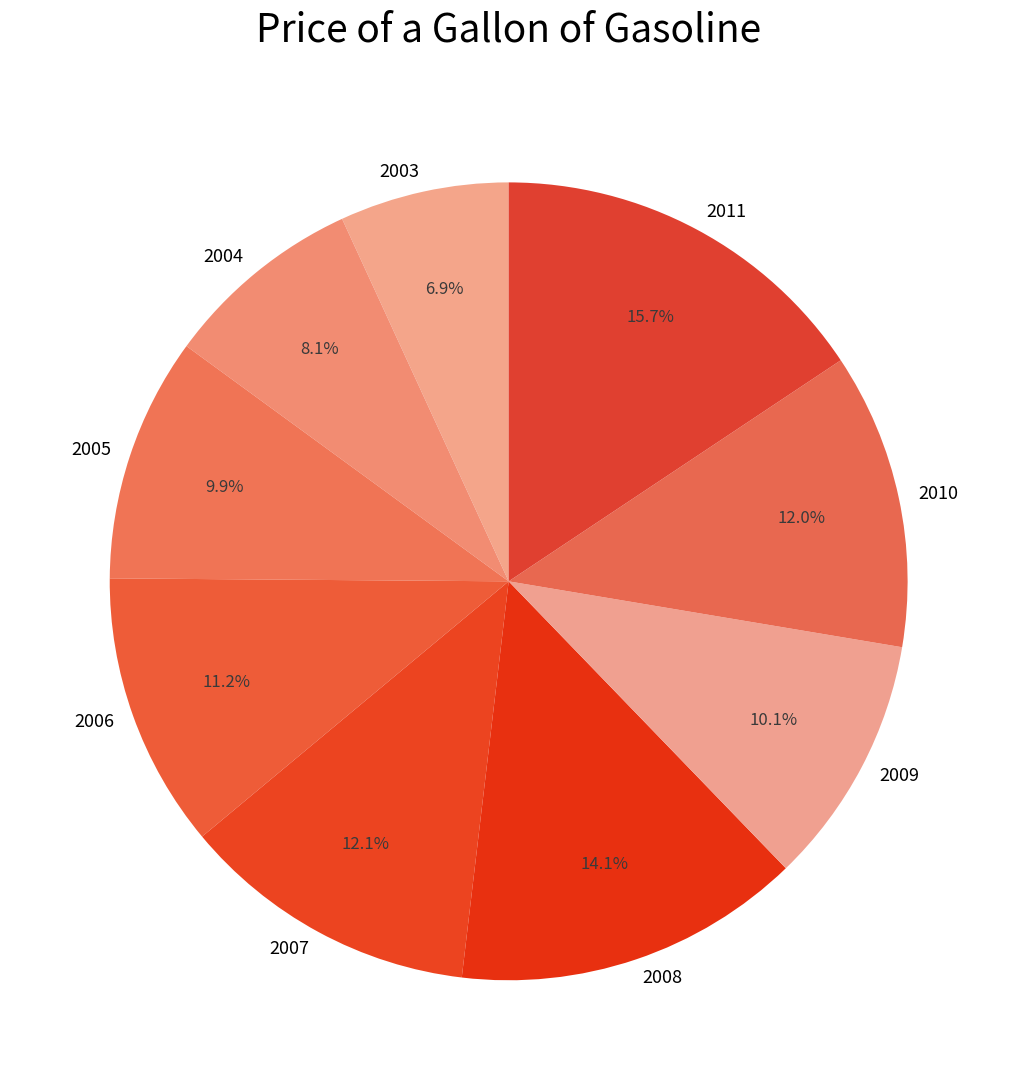

How many segments does this pie chart have?

9